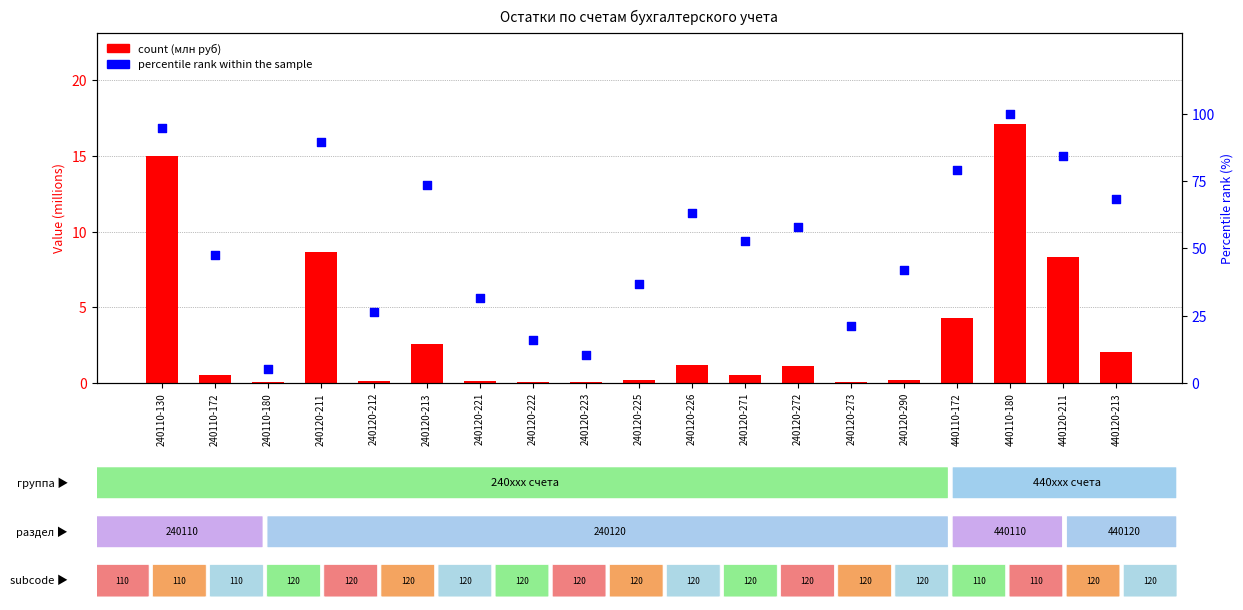

What is the total value across all series at 440120-213?

70.5